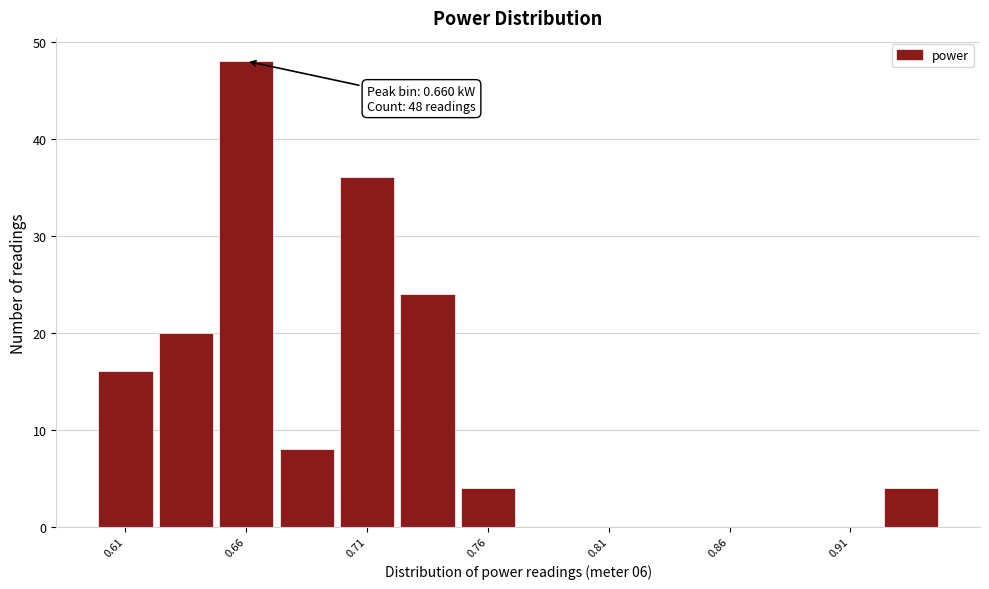

Which range on the x-axis has the tallest bar?

0.650 to 0.675